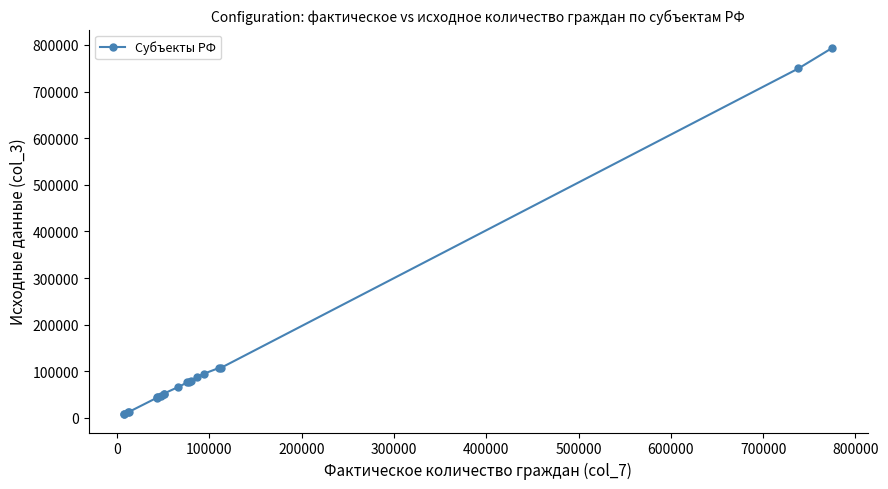

What is the difference between the maximum and second lowest values?

785730